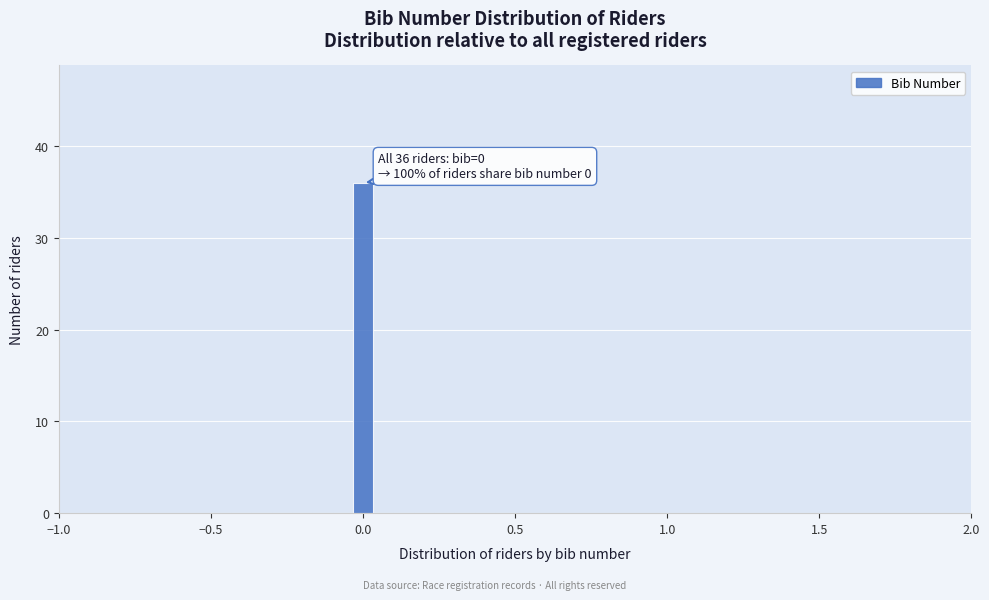

Around what value on the x-axis is the tallest bar? Give the approximate position of its centre, as read against the axis.

0.00